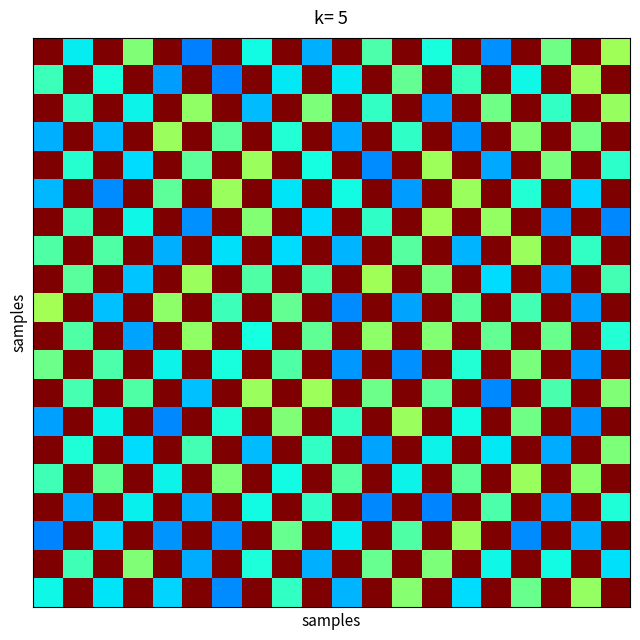

What is the smallest value displayed?

0.3